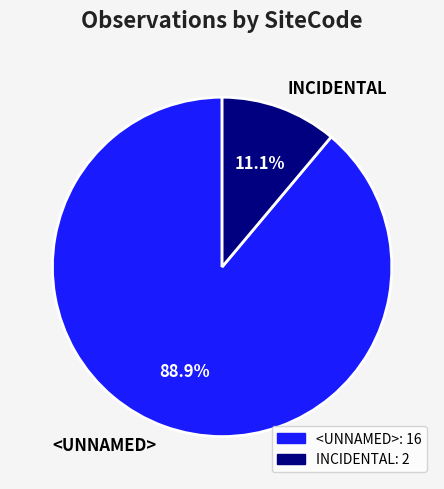

To the nearest percent, what percentage of the pie is <UNNAMED>?

89%